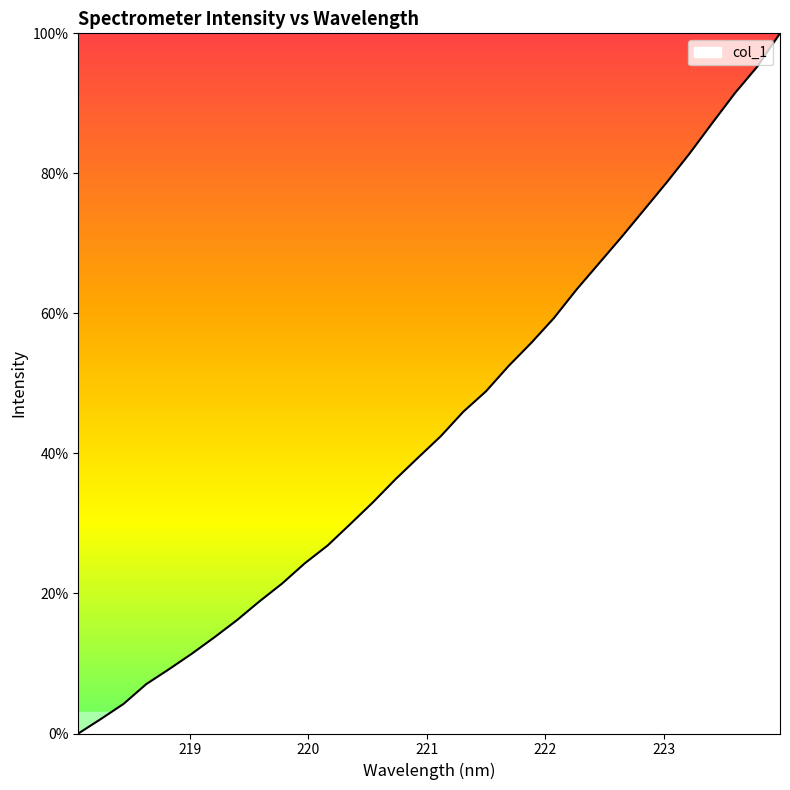

How many lines are shown in the chart?

1